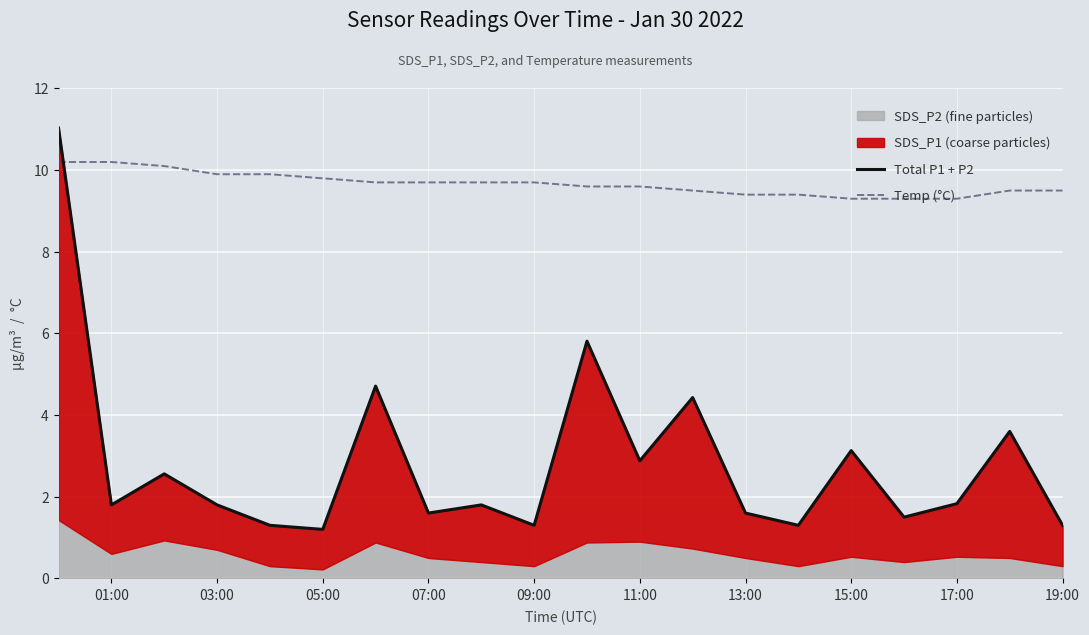

The Temp (°C) series shows 4.4 at 13:00. True or false?

False